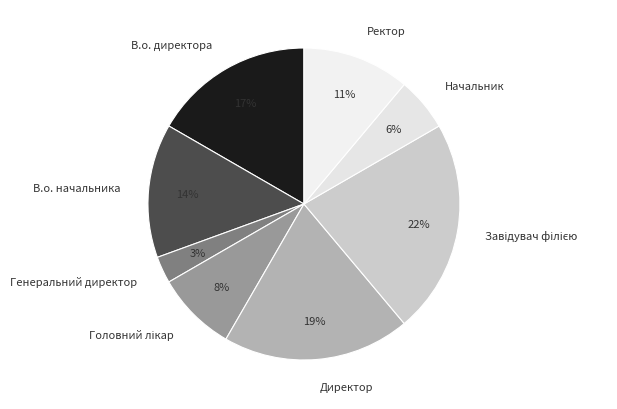

Is it true that В.о. директора is 10% of the pie?

False